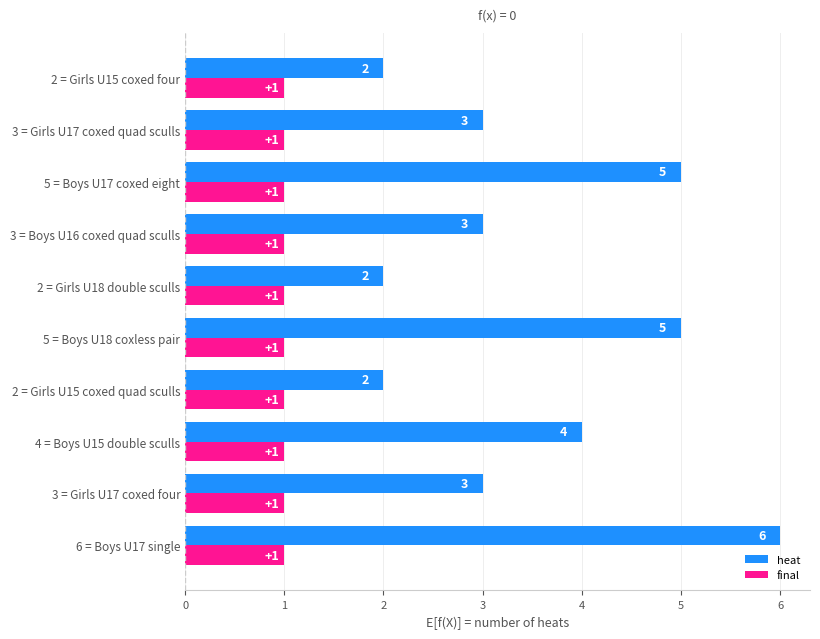

Which series has the largest total across all categories?

heat